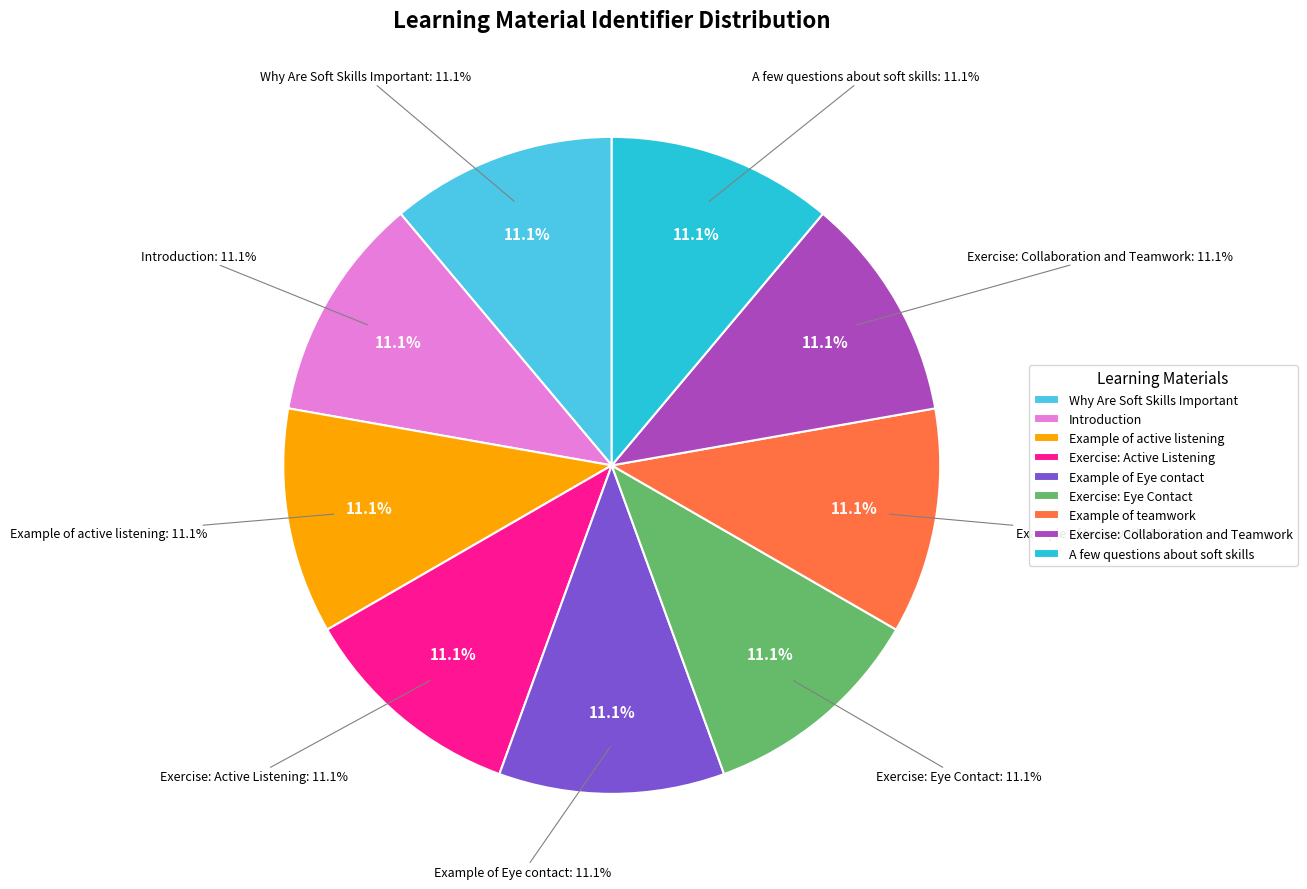

To the nearest percent, what percentage of the pie is A few questions about soft skills?

11%